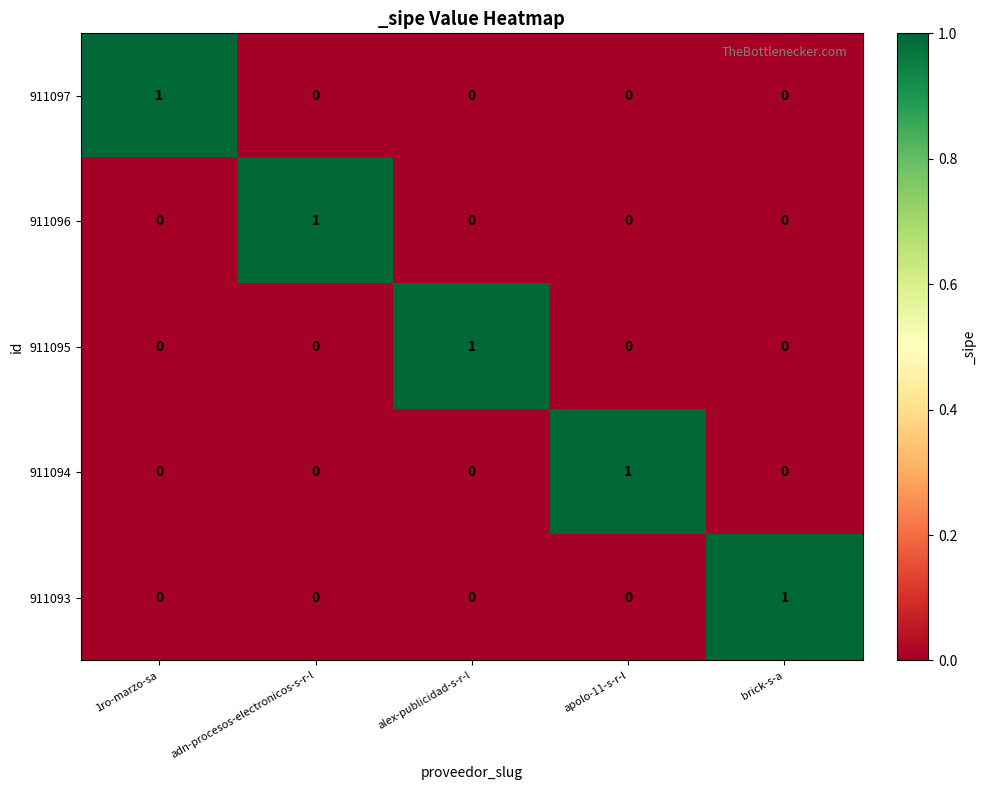

Count the 911095 values in the range 0 to 1.

5